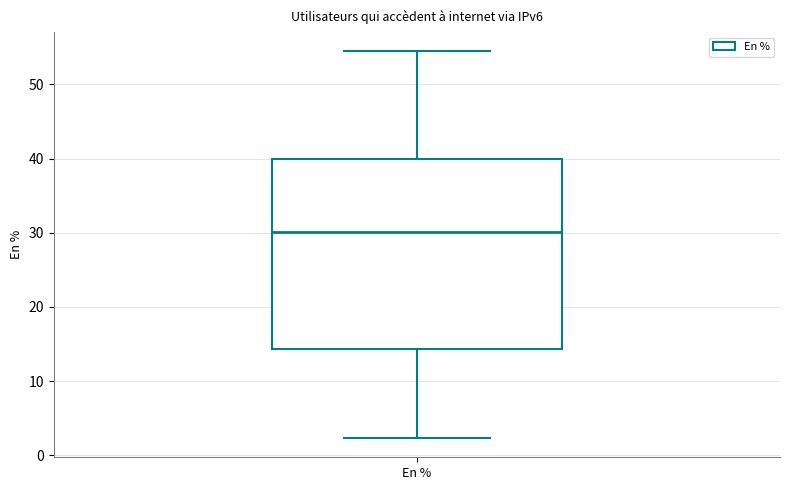

Transcribe this box plot: give where the median line is, the range the box spans, and where the two whiskers end, as read against the y-axis. The values are not printed on the chart, so give them approximately, as read against the axis.

median 30, box 14 to 40, whiskers 2 to 54